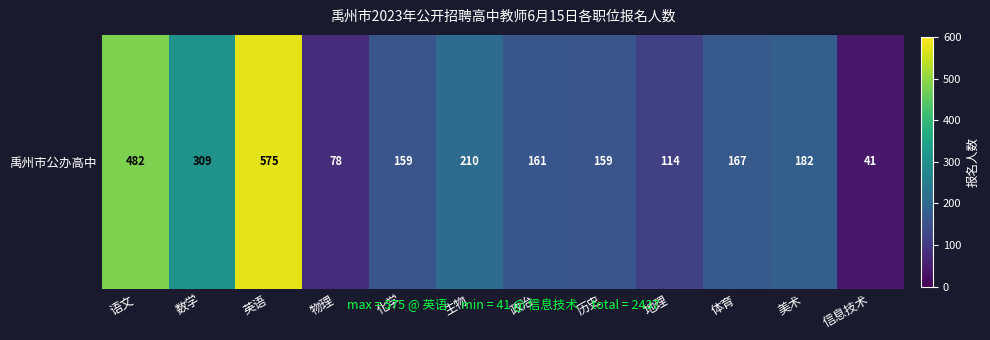

Reading left to right, what are all the values shown in this chart?

482	309	575	78	159	210	161	159	114	167	182	41